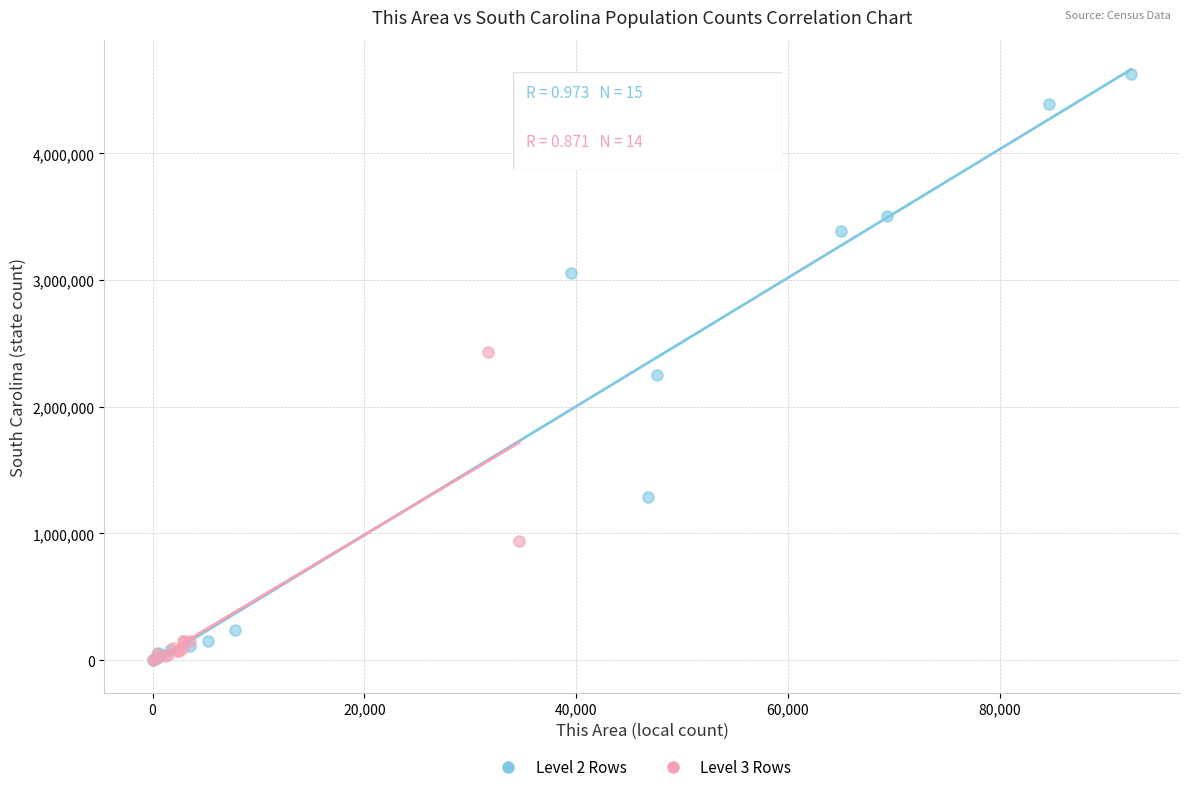

What are all the series names shown in the legend?

Level 2 Rows, Level 3 Rows